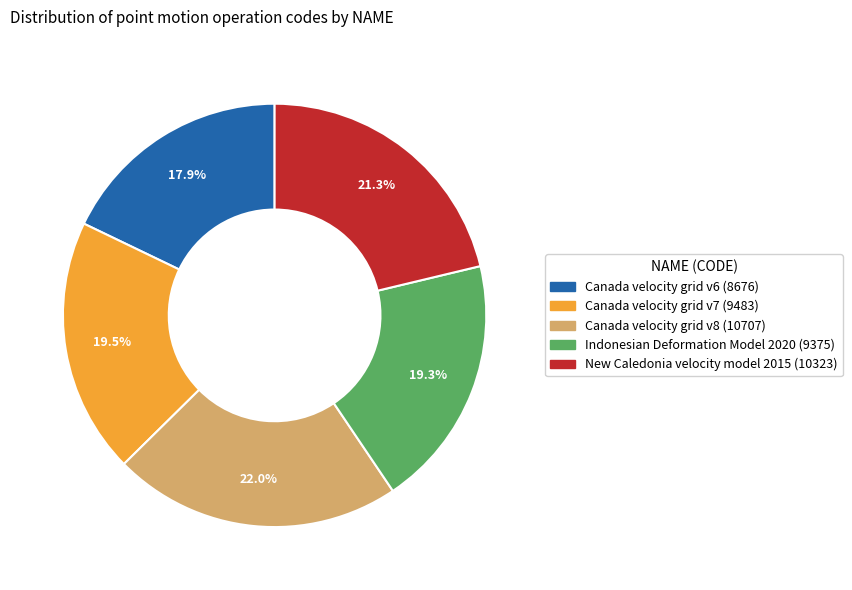

Is the sum of New Caledonia velocity model 2015 and Canada velocity grid v8 greater than half?

No